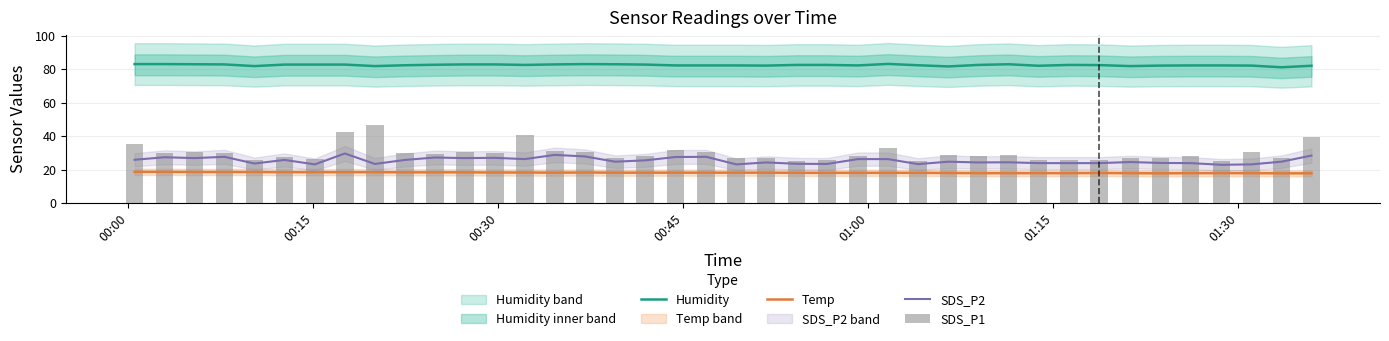

Reading left to right, transcribe all the data shown in this chart.

Humidity: 83.1	83.1	83.0	82.9	81.9	82.8	82.8	82.8	81.9	82.4	82.7	82.9	82.9	82.6	82.9	83.1	83.0	82.8	82.3	82.3	82.3	82.2	82.6	82.6	82.3	83.2	82.4	81.7	82.6	83.0	82.1	82.6	82.5	81.9	82.2	82.3	82.3	82.2	81.2	82.1
Temp: 18.8	18.8	18.7	18.7	18.7	18.6	18.6	18.6	18.6	18.5	18.5	18.5	18.4	18.4	18.3	18.4	18.3	18.3	18.3	18.3	18.3	18.3	18.2	18.2	18.2	18.2	18.2	18.1	18.0	18.0	18.0	18.0	18.1	18.0	17.9	18.0	18.0	18.0	17.9	17.9
SDS_P2: 26.0	27.5	27.0	27.8	23.8	25.9	23.2	29.8	23.5	25.9	27.3	27.0	27.1	26.4	28.9	28.0	24.8	25.6	27.7	27.8	23.2	24.4	23.6	23.5	26.4	26.4	23.4	24.8	24.4	24.5	24.0	24.0	24.0	24.6	24.1	24.0	23.0	23.2	24.8	28.5
SDS_P1: 35.5	29.8	30.5	29.8	25.8	27.9	26.8	42.4	46.6	29.8	29.5	30.9	30.2	40.8	31.4	30.5	27.3	28.0	31.8	30.8	27.1	27.3	25.4	26.0	28.4	32.9	25.0	28.8	28.2	28.8	26.0	26.0	26.0	27.1	27.3	28.5	25.0	30.9	26.9	39.5